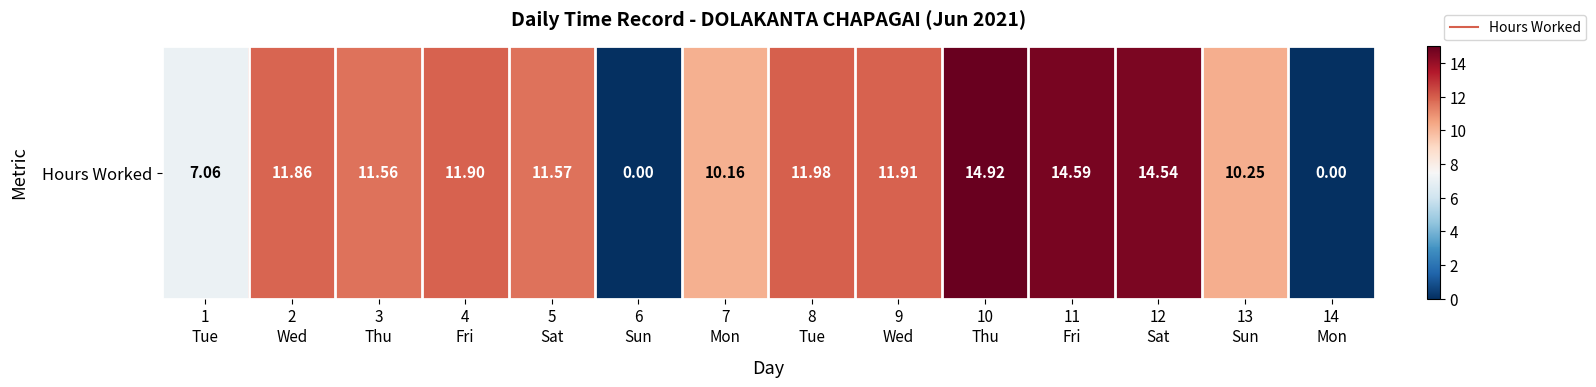

Reading left to right, list all the values displayed in this chart.

7.1	11.9	11.6	11.9	11.6	0.0	10.2	12.0	11.9	14.9	14.6	14.5	10.2	0.0